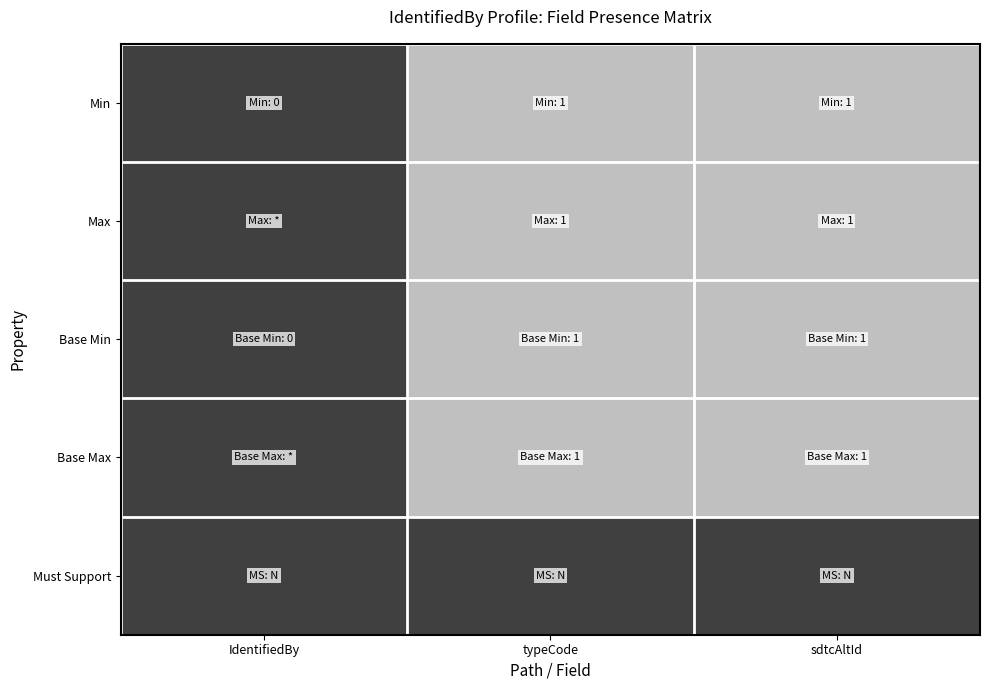

What is the spread (max minus min) of values at typeCode?

1